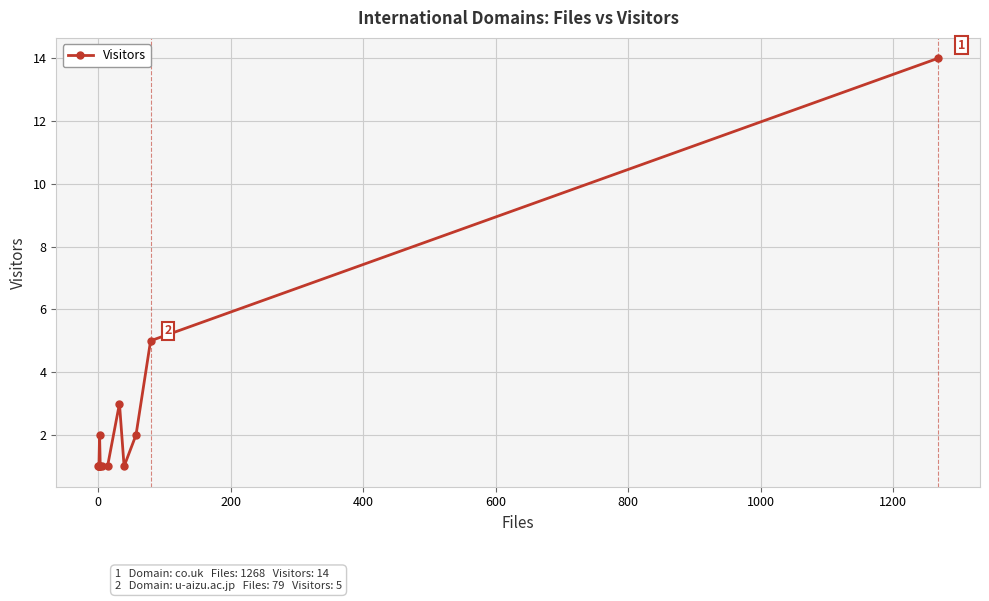

True or false: there are more than 2 points higher than both neighbors.

False